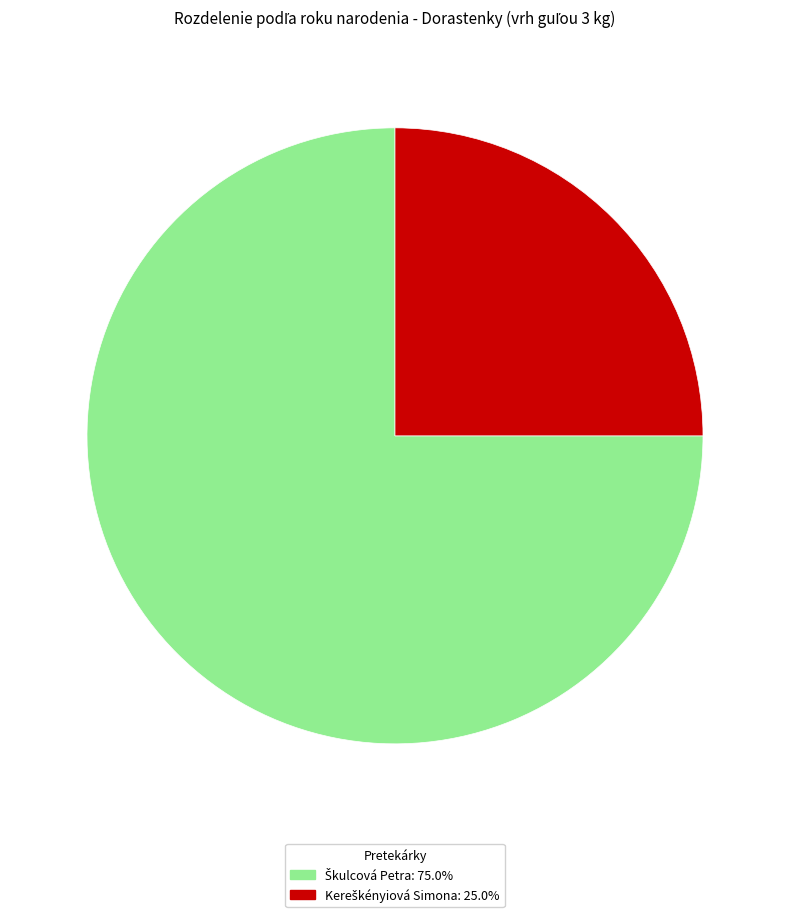

Is there any slice that represents more than half of the pie?

Yes